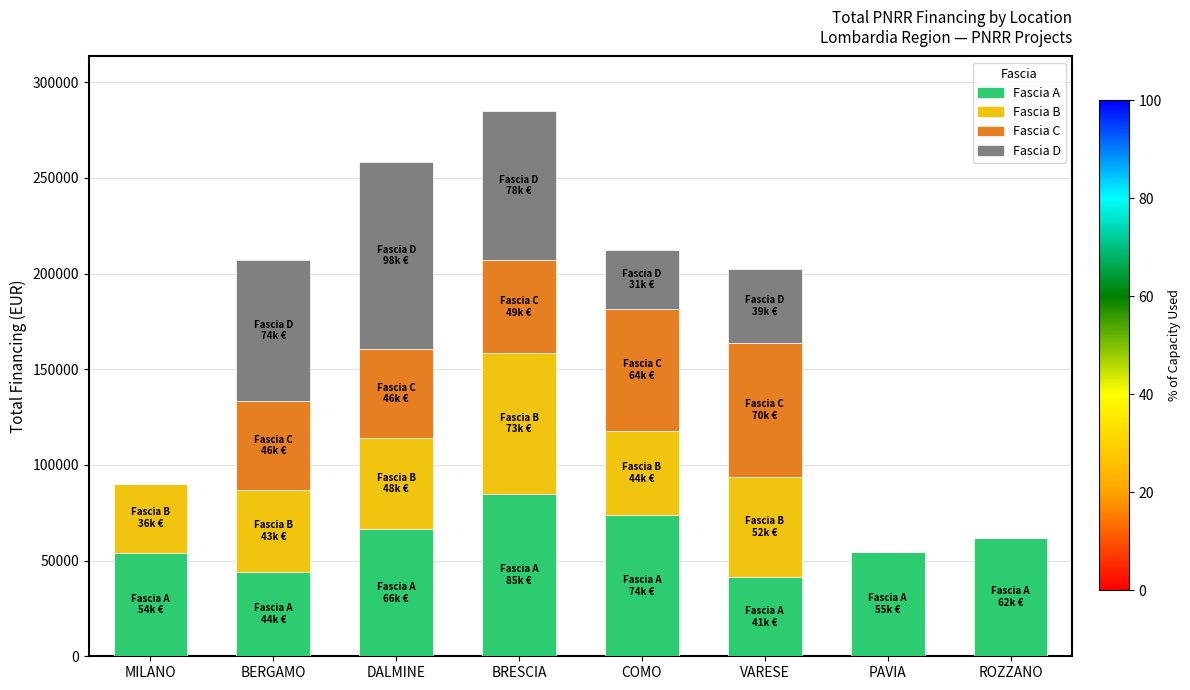

What is the approximate value of Fascia A at PAVIA?

54577.6